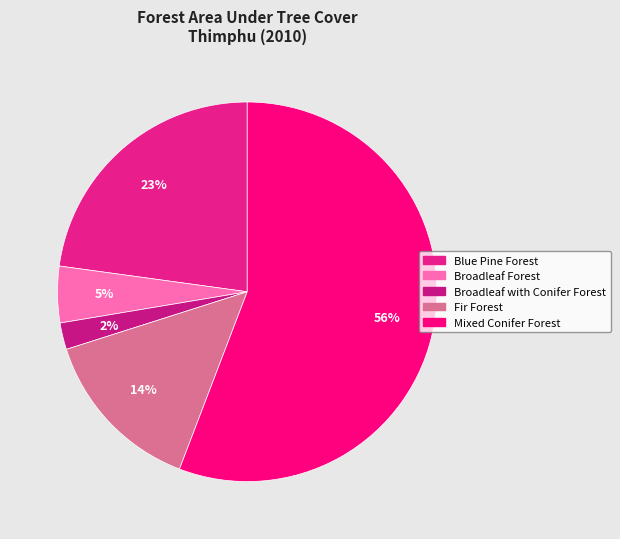

Which category has the biggest portion of the pie?

Mixed Conifer Forest